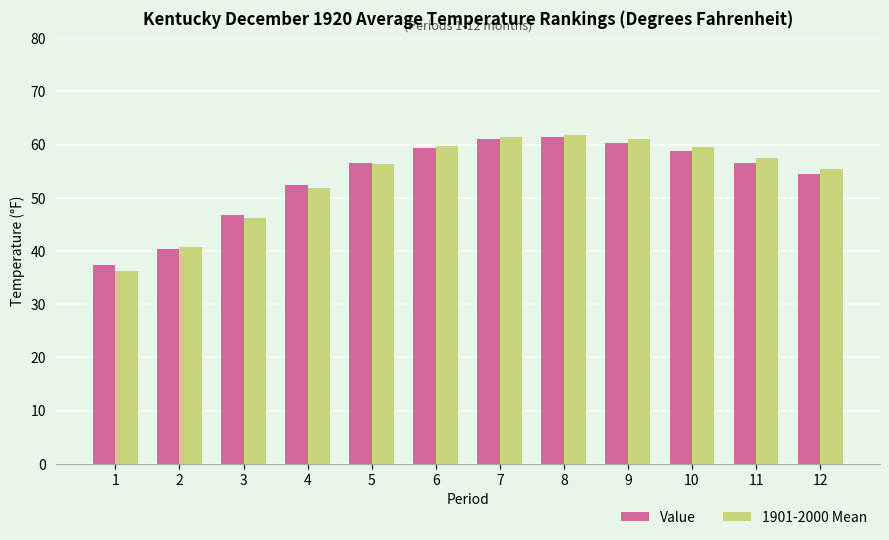

Is it true that Value equals 83.6 at 9?

False